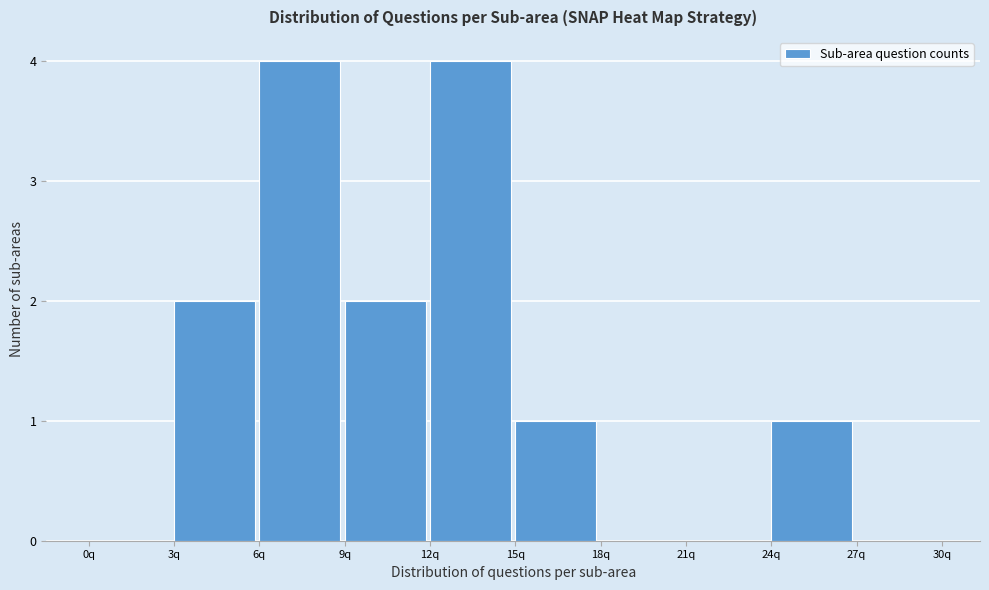

Reading left to right, transcribe this chart: for each bar, give the range it covers on the x-axis and its height. The values are not printed on the chart, so give them approximately, as read against the axis.

0 to 3: 0
3 to 6: 2
6 to 9: 4
9 to 12: 2
12 to 15: 4
15 to 18: 1
18 to 21: 0
21 to 24: 0
24 to 27: 1
27 to 30: 0